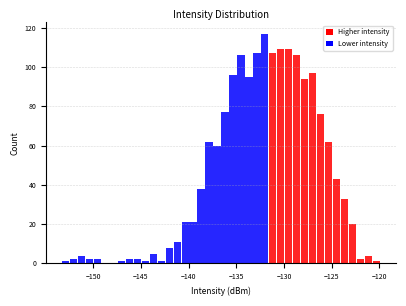

Around what value on the x-axis is the tallest bar? Give the approximate position of its centre, as read against the axis.

-132.0